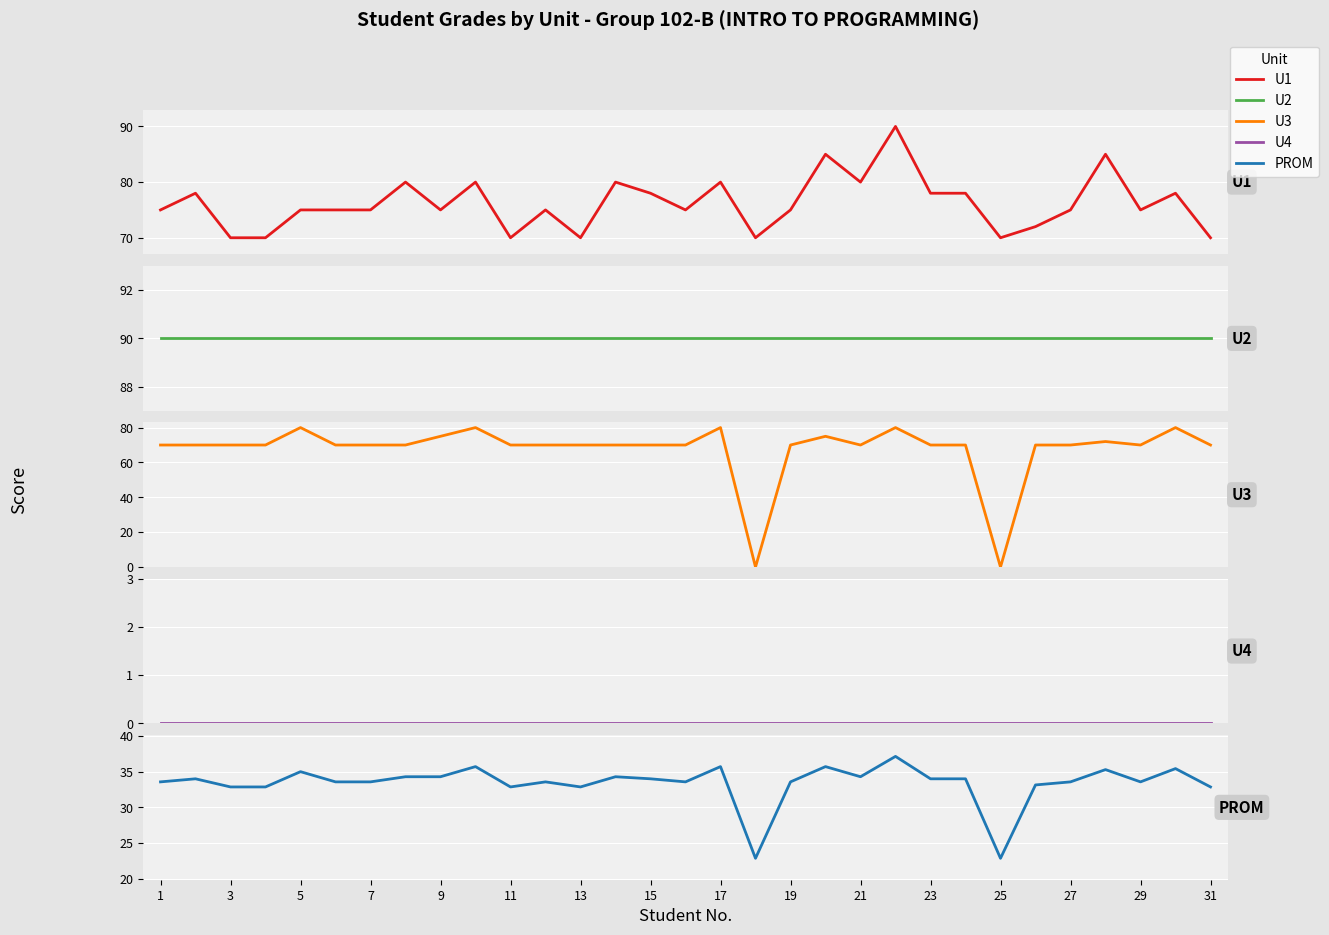

Is the value of U4 at 27 greater than the value of U3 at 21?

No